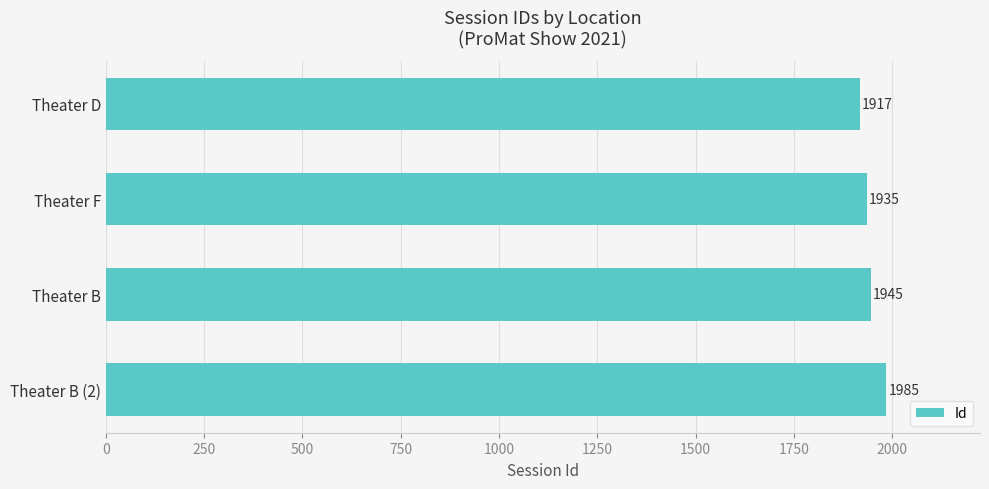

List the labels in order of value, smallest first.

Theater D, Theater F, Theater B, Theater B (2)